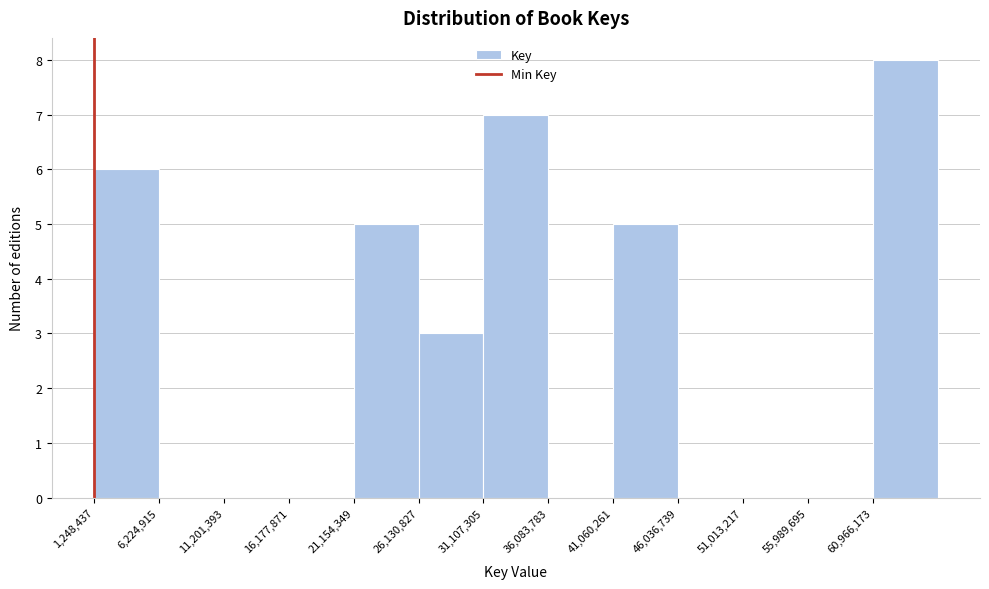

Reading left to right, transcribe this chart: for each bar, give the range it covers on the x-axis and its height. Neither the bar edges nor the heights are printed on the chart, so give them approximately, as read against the axes.

1000000 to 6000000: 6
6000000 to 11000000: 0
11000000 to 16000000: 0
16000000 to 21000000: 0
21000000 to 26000000: 5
26000000 to 31000000: 3
31000000 to 36000000: 7
36000000 to 41000000: 0
41000000 to 46000000: 5
46000000 to 51000000: 0
51000000 to 56000000: 0
56000000 to 61000000: 0
61000000 to 66000000: 8